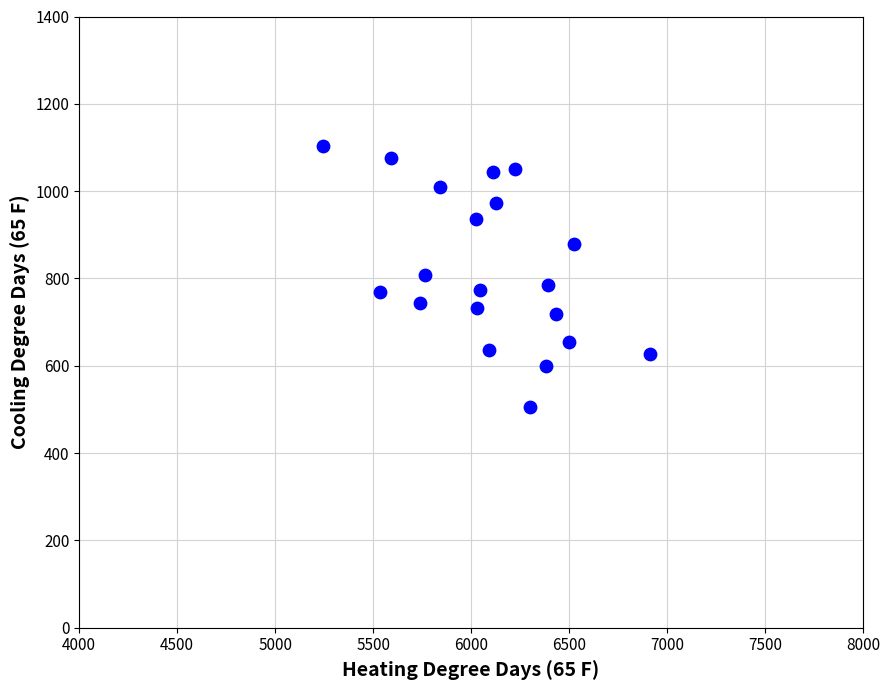

What is the range of Y values (max minus min)?

598